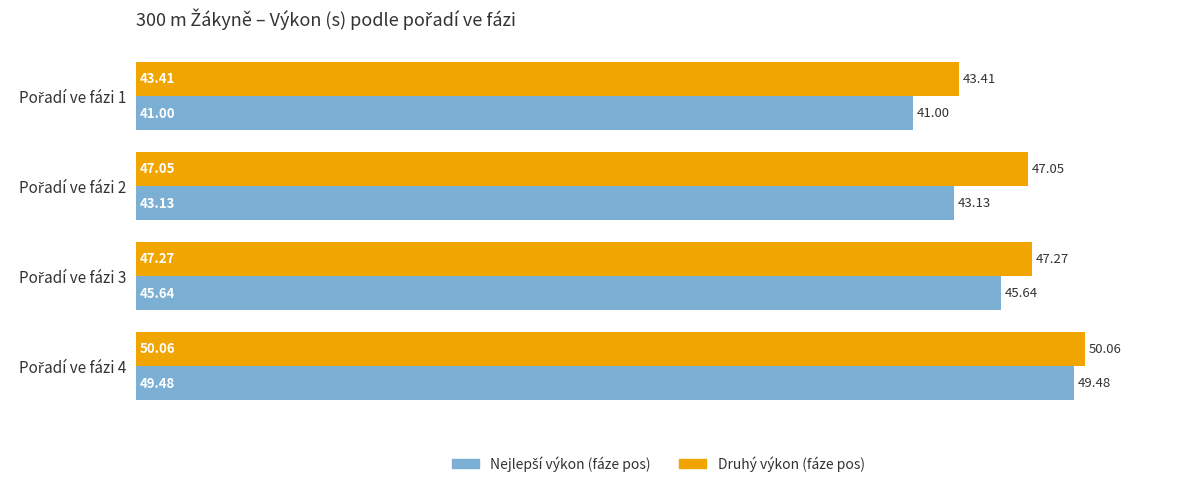

What is the average value of the Druhý výkon (fáze pos) series?

46.9